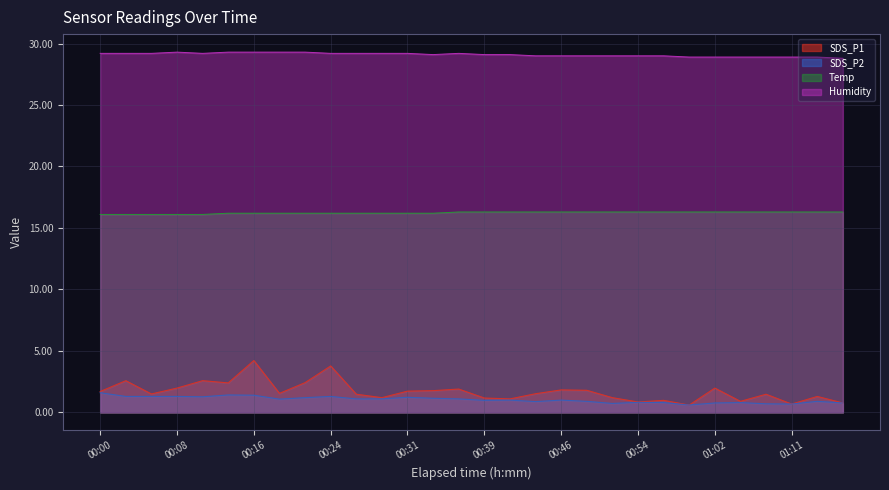

The Humidity series shows 13.1 at 00:24. True or false?

False